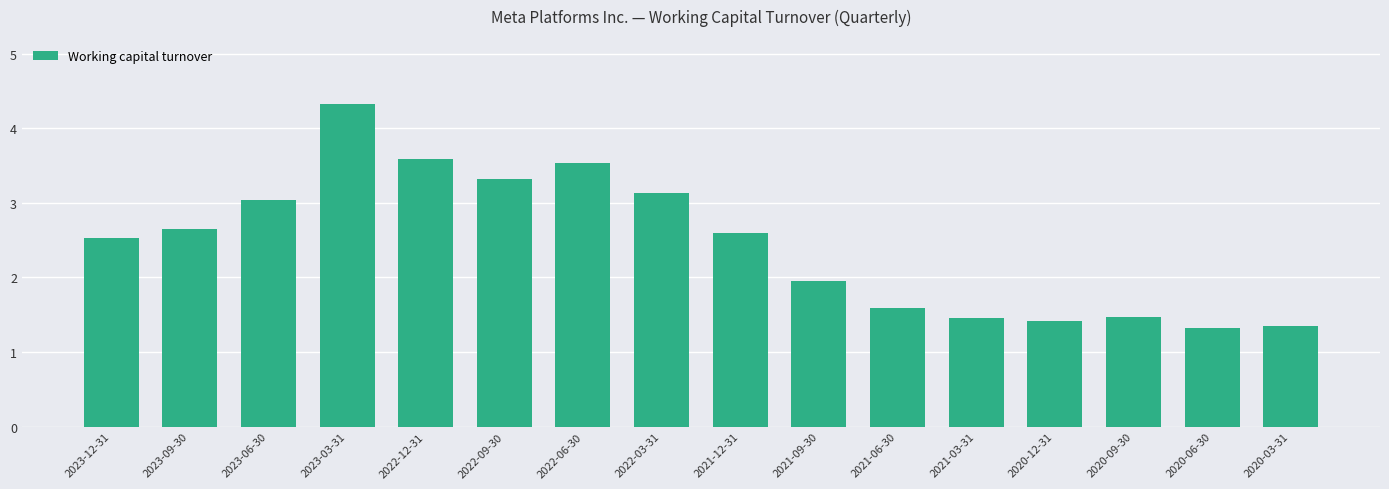

What is the sum of all values?

39.3